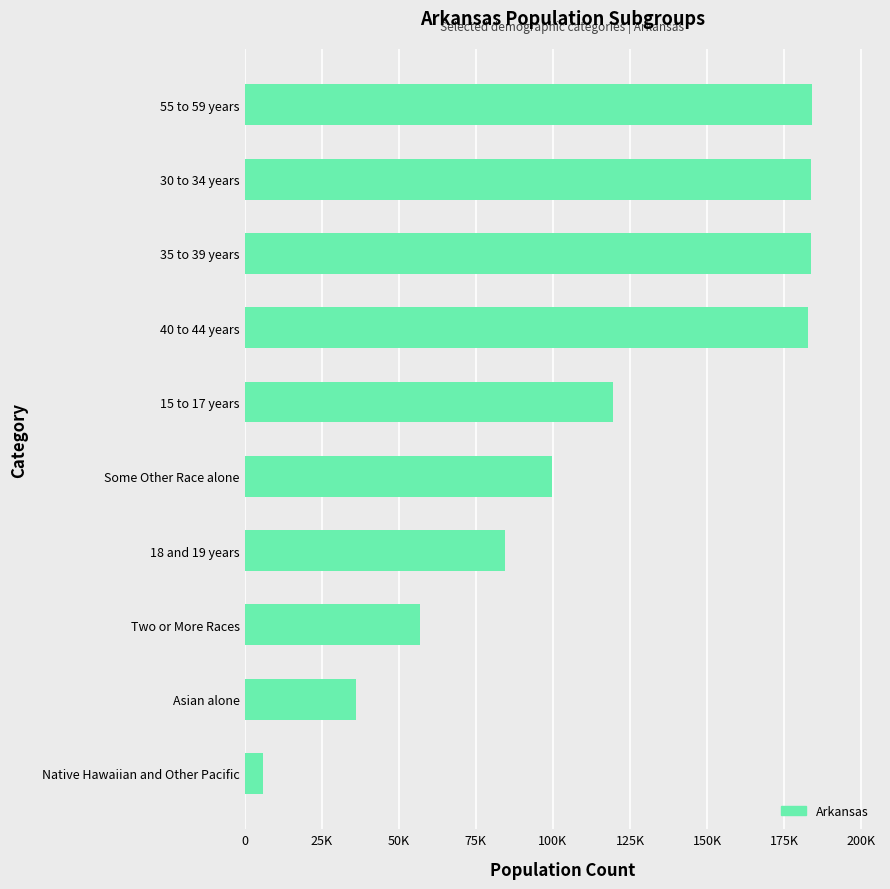

What is the difference between the maximum and minimum values?

178097